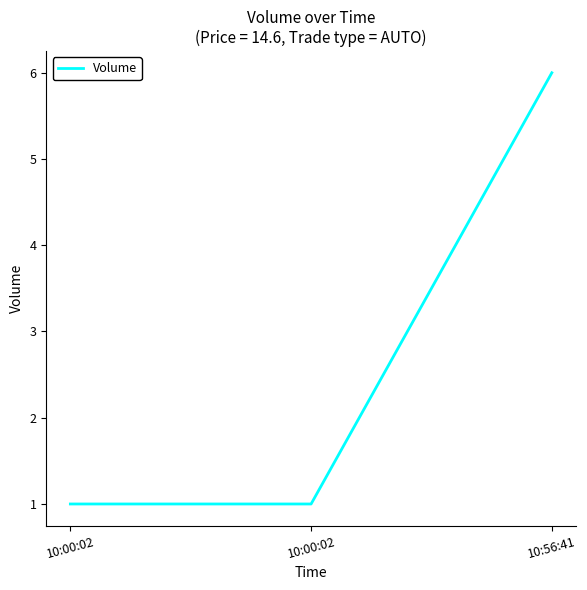

What is the greatest value displayed?

6